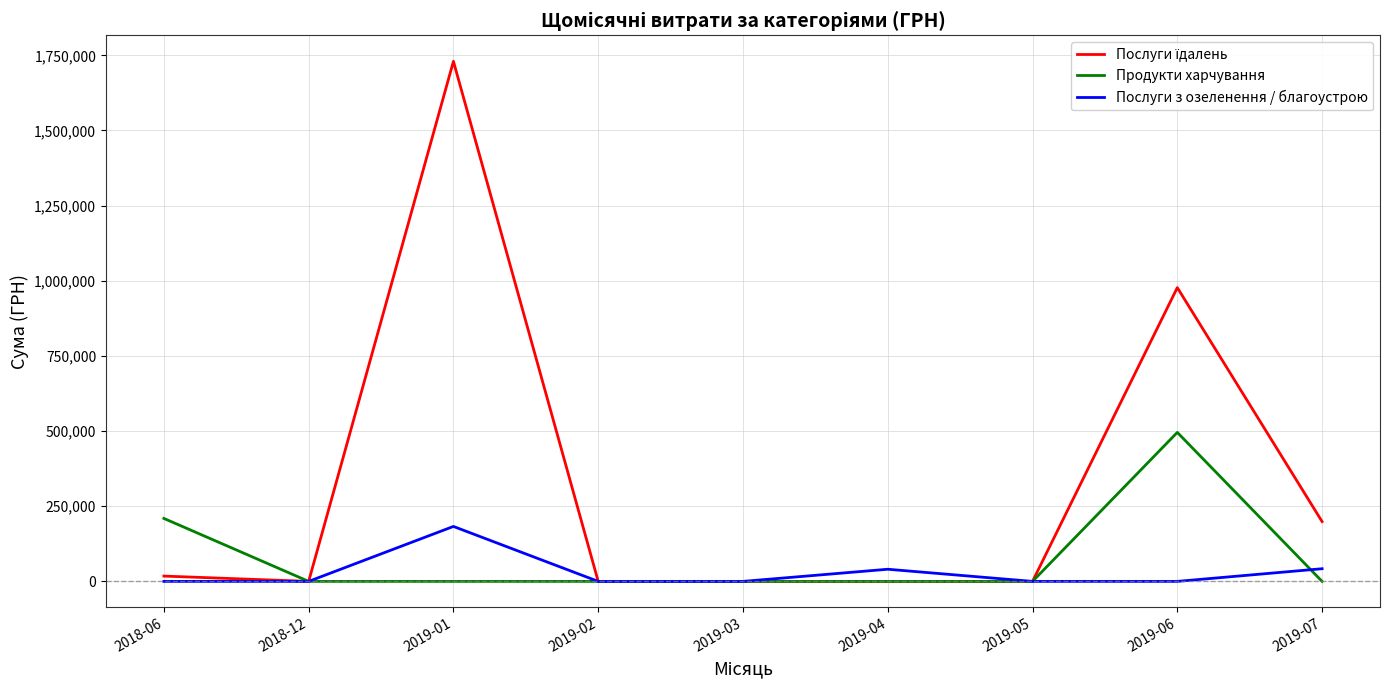

At which label is Продукти харчування closest to 247838?

2018-06